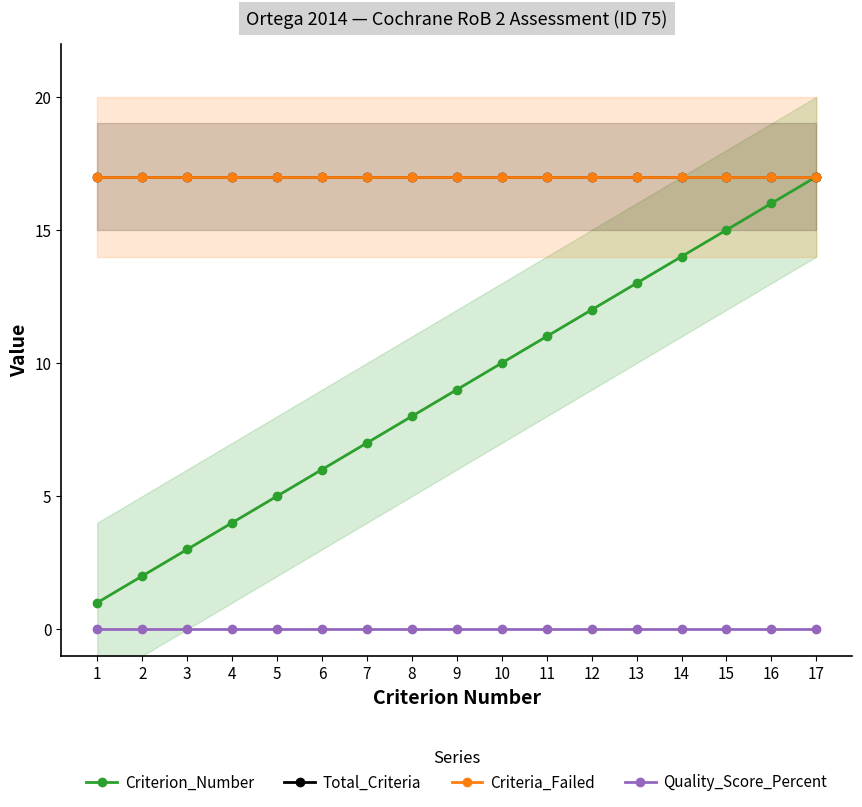

At which category is the sum across all series the highest?

17